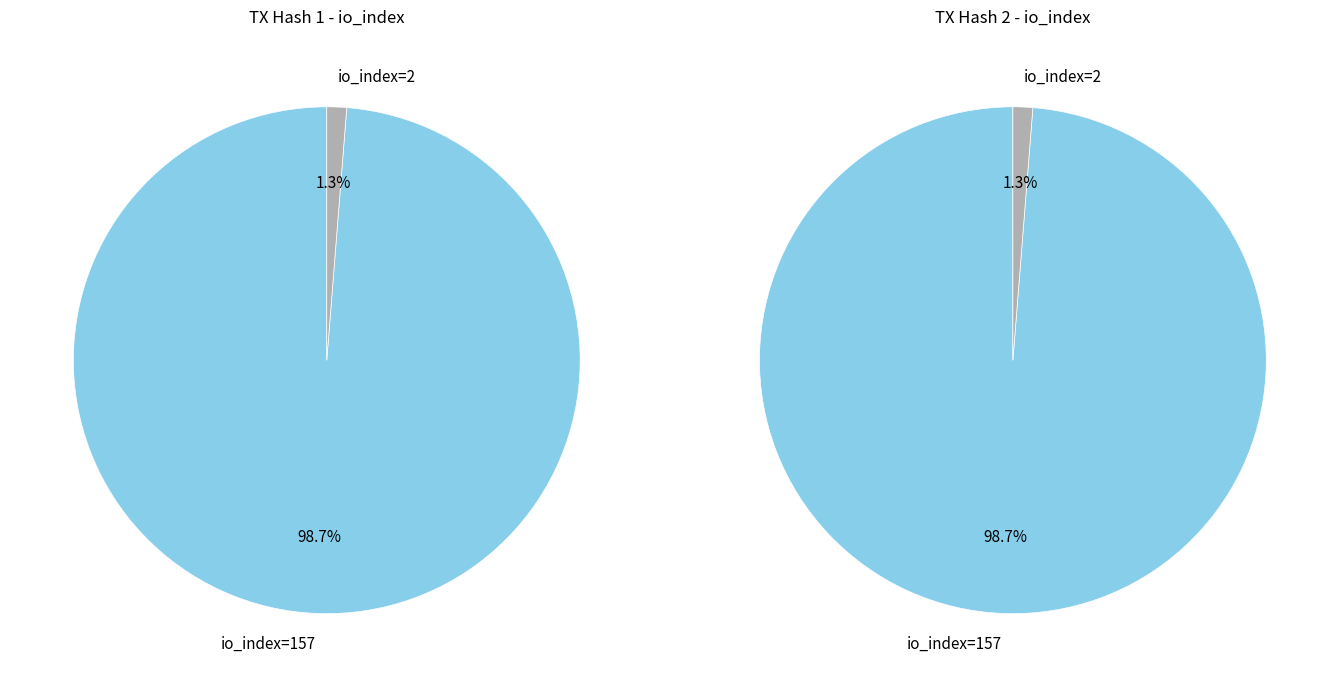

At io_index=2, list the series in order from smallest to largest.

tx_1, tx_2